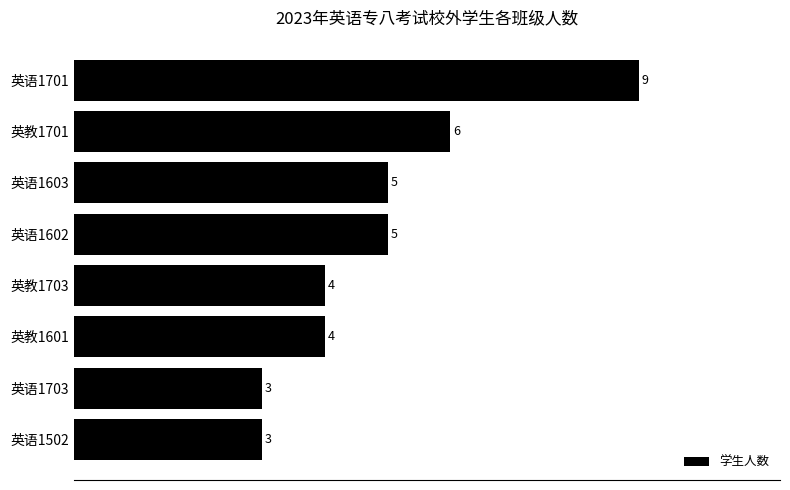

The chart shows a value of 2 at 英教1701. True or false?

False